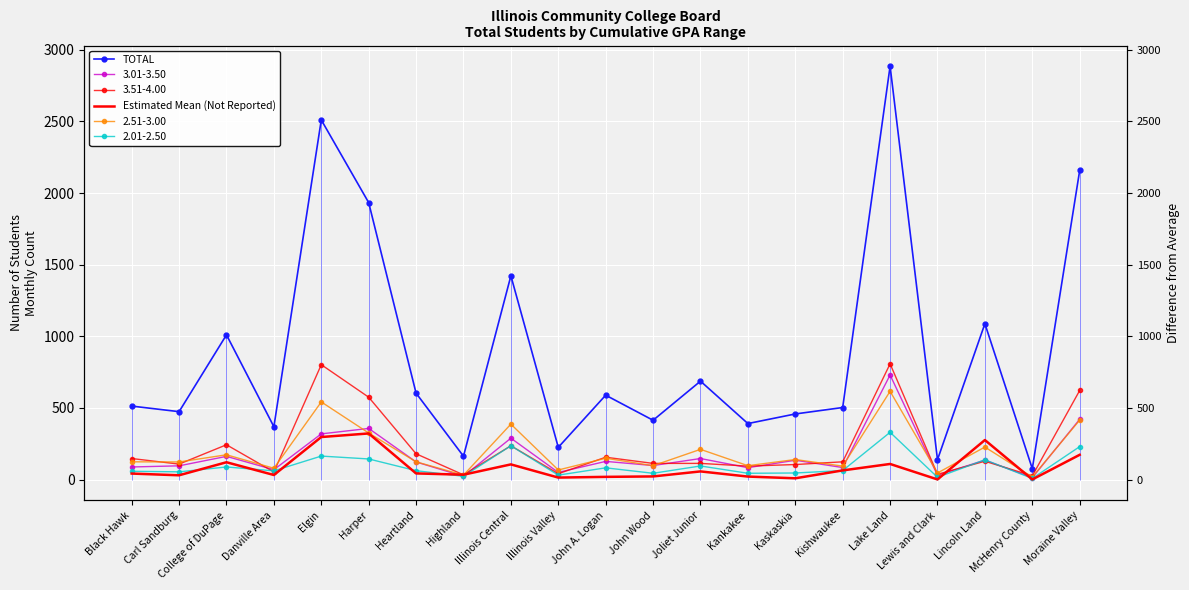

True or false: Estimated Mean (Not Reported) and TOTAL cross at least once.

False